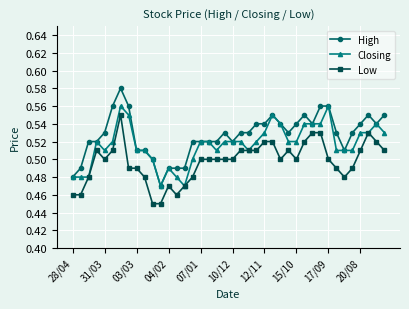

How many High values are between 0 and 1?

40